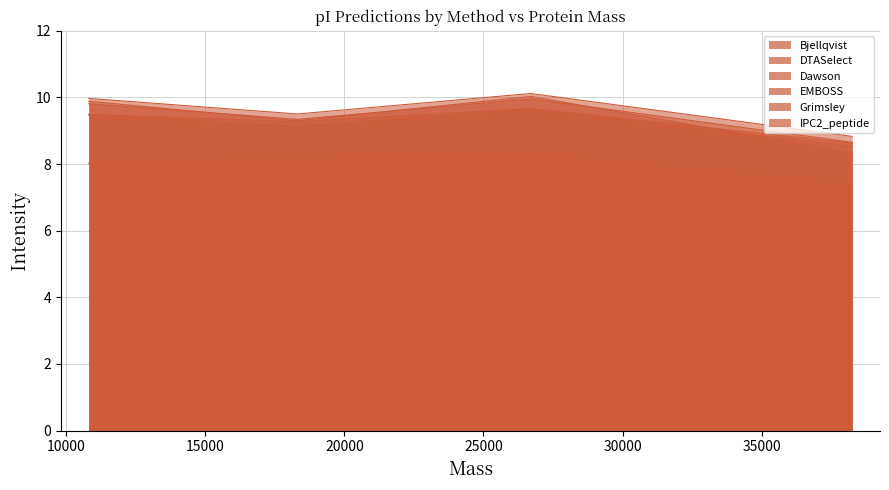

True or false: EMBOSS and Bjellqvist cross at least once.

False